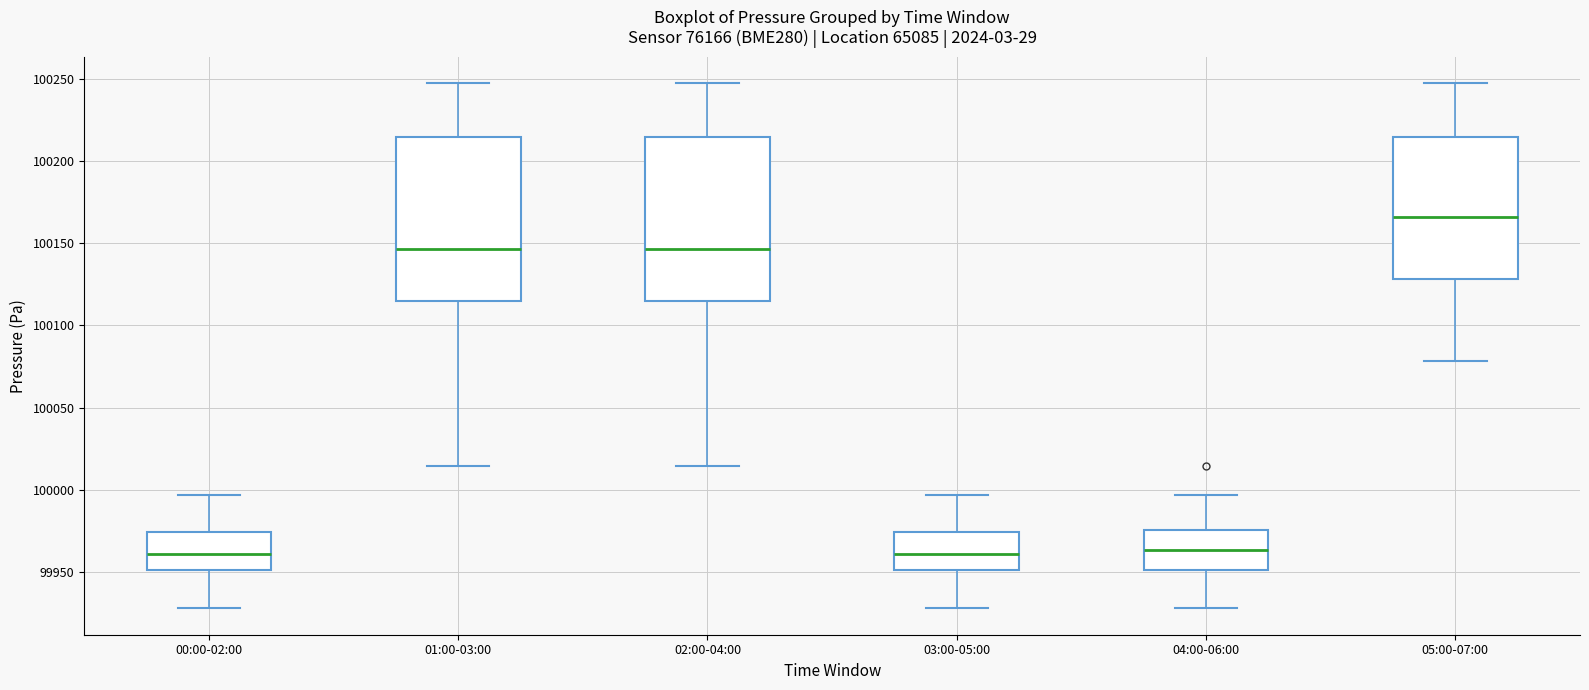

Reading left to right, read every box against the y-axis: the position of its median line, the range the box covers, and the ends of its whiskers. The values are not printed on the chart, so give them approximately, as read against the axis.

00:00-02:00: median 99960, box 99950 to 99975, whiskers 99930 to 99995
01:00-03:00: median 100145, box 100115 to 100215, whiskers 100015 to 100245
02:00-04:00: median 100145, box 100115 to 100215, whiskers 100015 to 100245
03:00-05:00: median 99960, box 99950 to 99975, whiskers 99930 to 99995
04:00-06:00: median 99965, box 99950 to 99975, whiskers 99930 to 99995
05:00-07:00: median 100165, box 100130 to 100215, whiskers 100080 to 100245